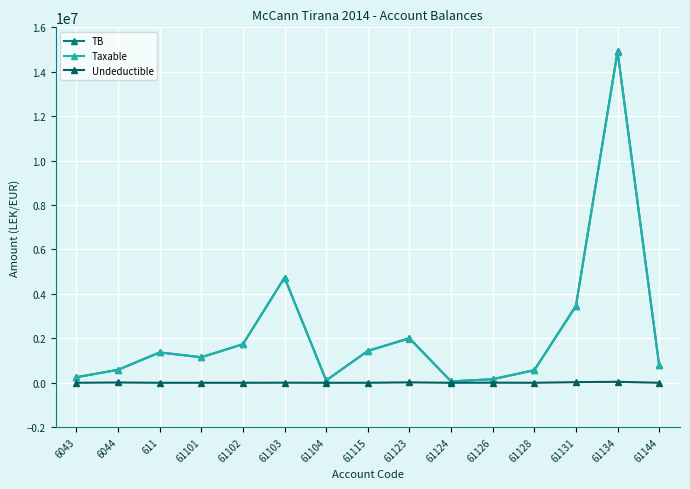

What is the highest value of the Taxable series?

14887859.8